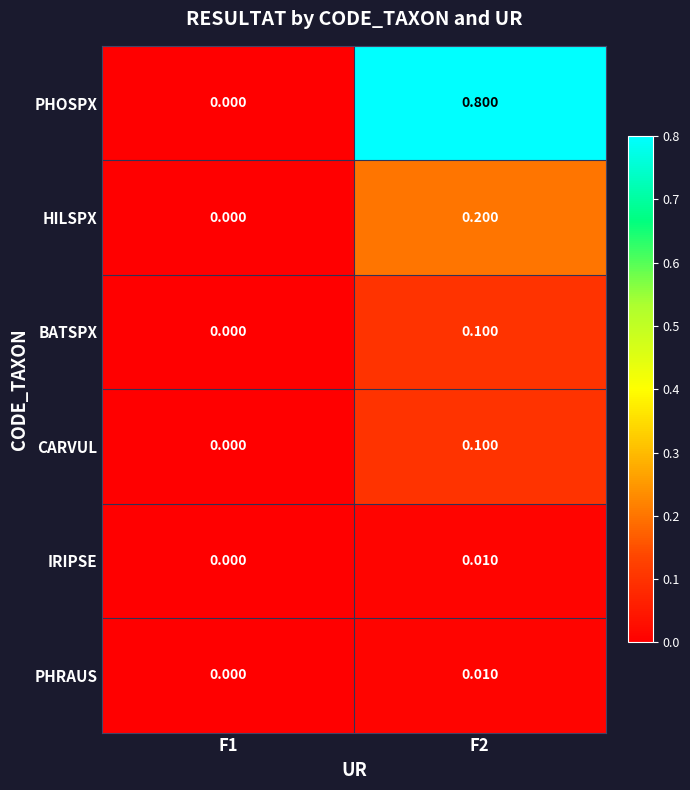

Which series has the widest spread of values?

PHOSPX